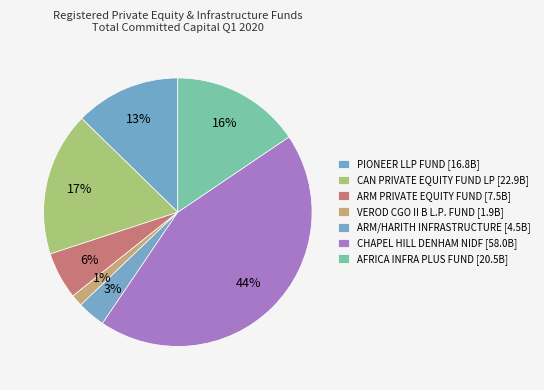

Rank the categories by value from highest to lowest.

CHAPEL HILL DENHAM NIDF, CAN PRIVATE EQUITY FUND LP, AFRICA INFRA PLUS FUND, PIONEER LLP FUND, ARM PRIVATE EQUITY FUND, ARM/HARITH INFRASTRUCTURE, VEROD CGO II B L.P. FUND